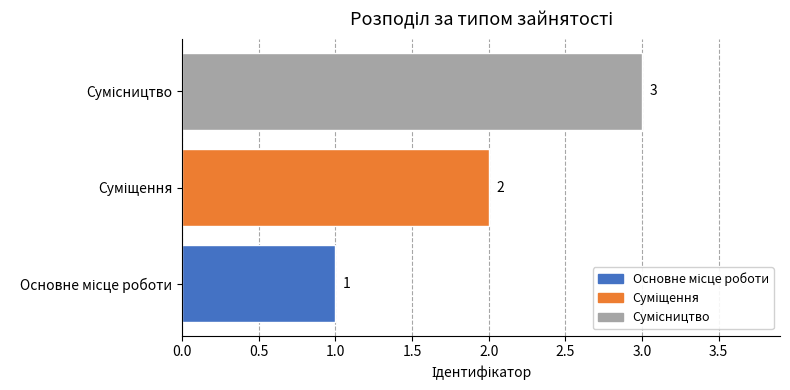

What is the maximum value shown in the chart?

3